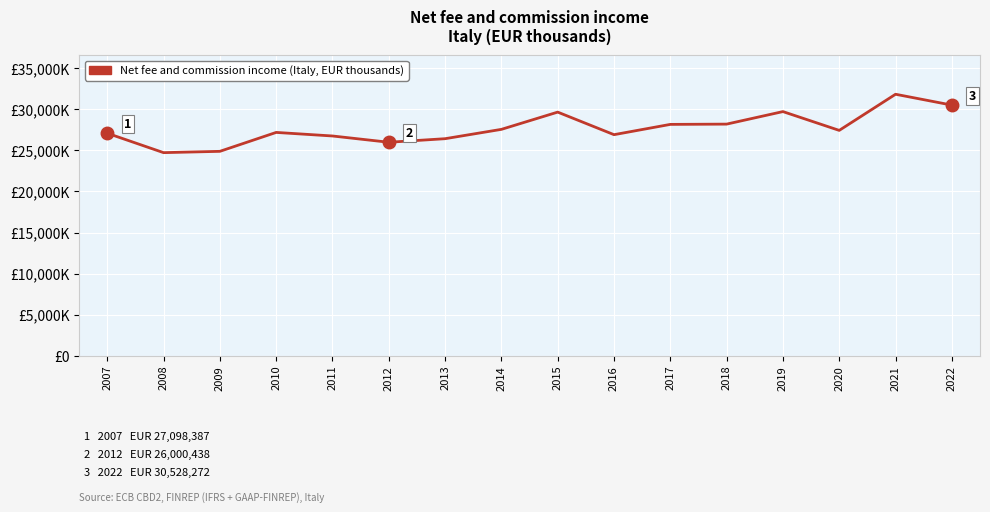

Reading right to left, list all the values displayed in this chart.

30528272	31850317	27447247	29737250	28211467	28177952	26925088	29674603	27572422	26434748	26000438	26765526	27199685	24894188	24734534	27098387